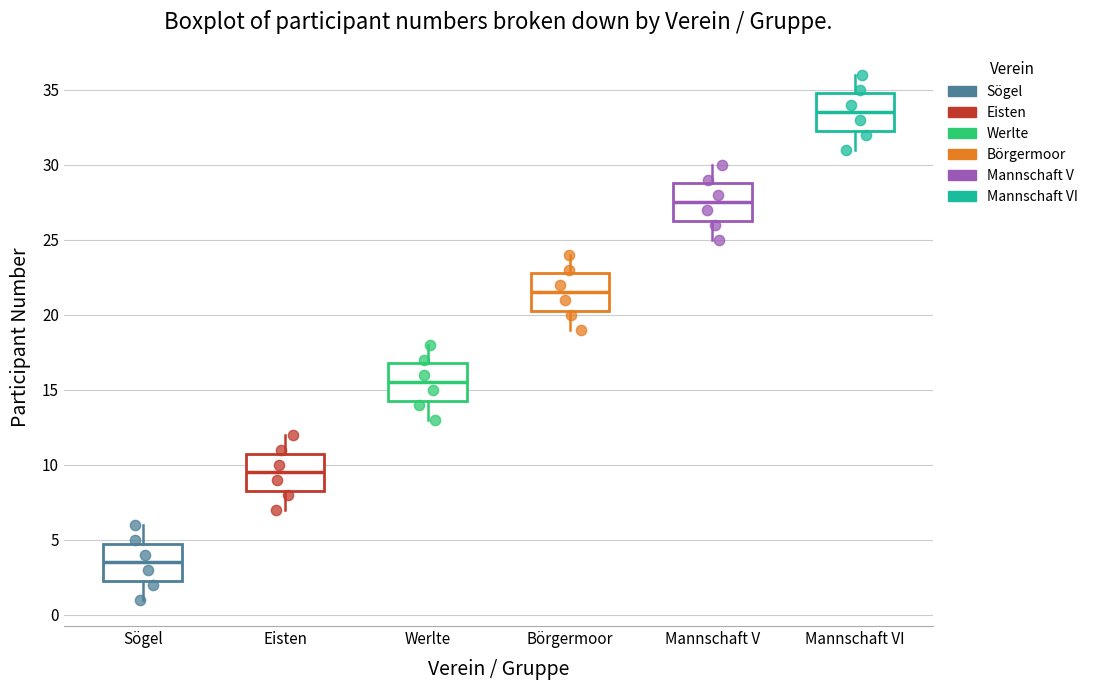

Reading left to right, transcribe this box plot: for each box, give where its median line is, the range the box spans, and where its two whiskers end, as read against the y-axis. The values are not printed on the chart, so give them approximately, as read against the axis.

Sögel: median 3.5, box 2.5 to 5.0, whiskers 1.0 to 6.0
Eisten: median 9.5, box 8.5 to 11.0, whiskers 7.0 to 12.0
Werlte: median 15.5, box 14.5 to 17.0, whiskers 13.0 to 18.0
Börgermoor: median 21.5, box 20.5 to 23.0, whiskers 19.0 to 24.0
Mannschaft V: median 27.5, box 26.5 to 29.0, whiskers 25.0 to 30.0
Mannschaft VI: median 33.5, box 32.5 to 35.0, whiskers 31.0 to 36.0